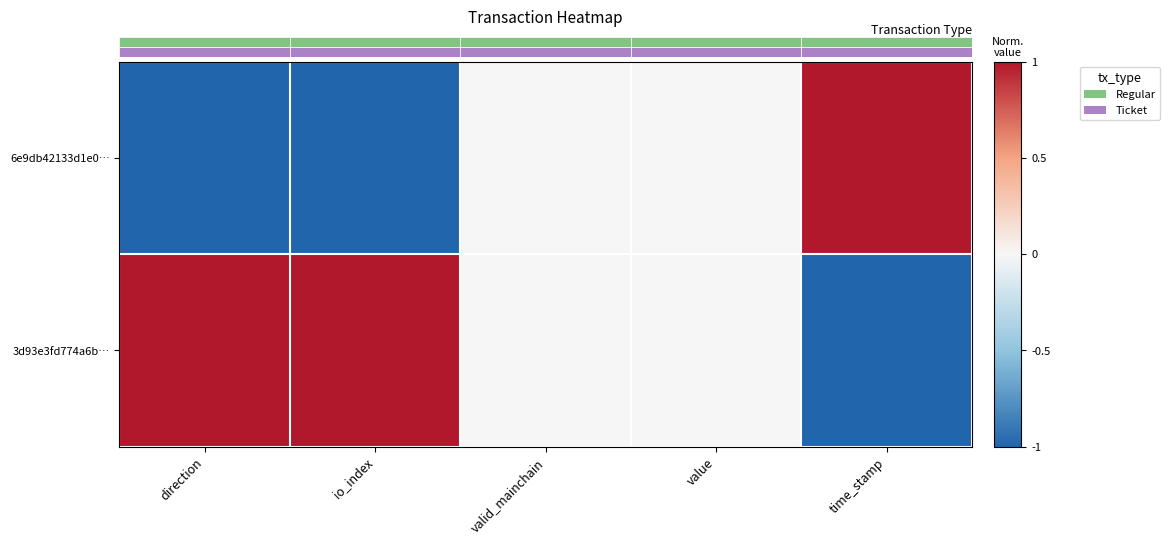

What is the smallest value displayed?

-1